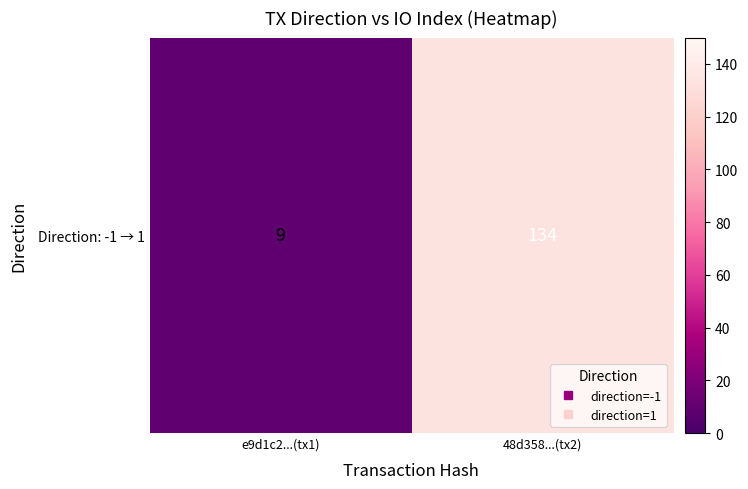

Reading left to right, extract all data points from this chart.

e9d1c2...(tx1)=9	48d358...(tx2)=134